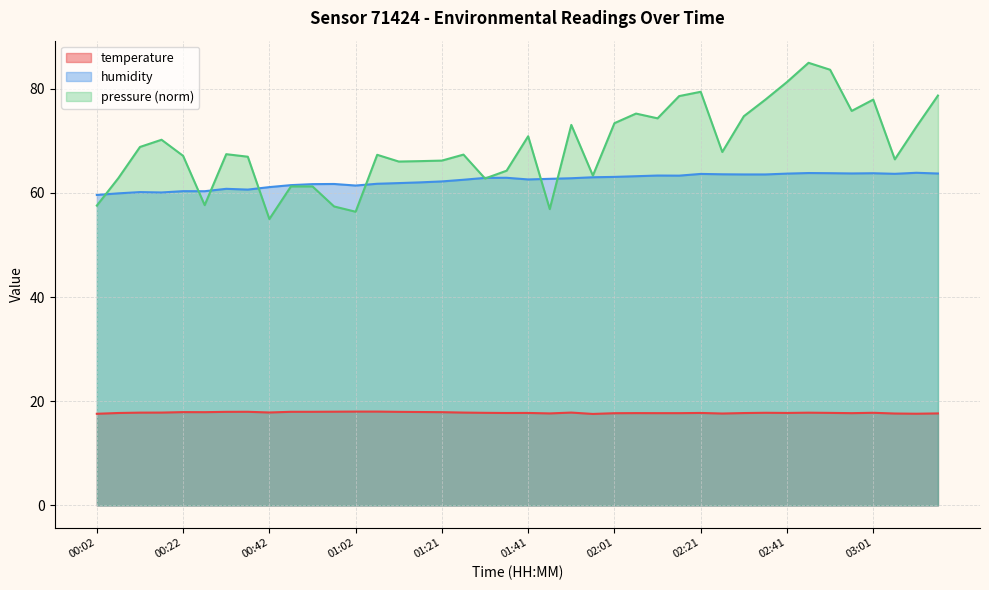

Which series has the largest total across all categories?

pressure (norm)